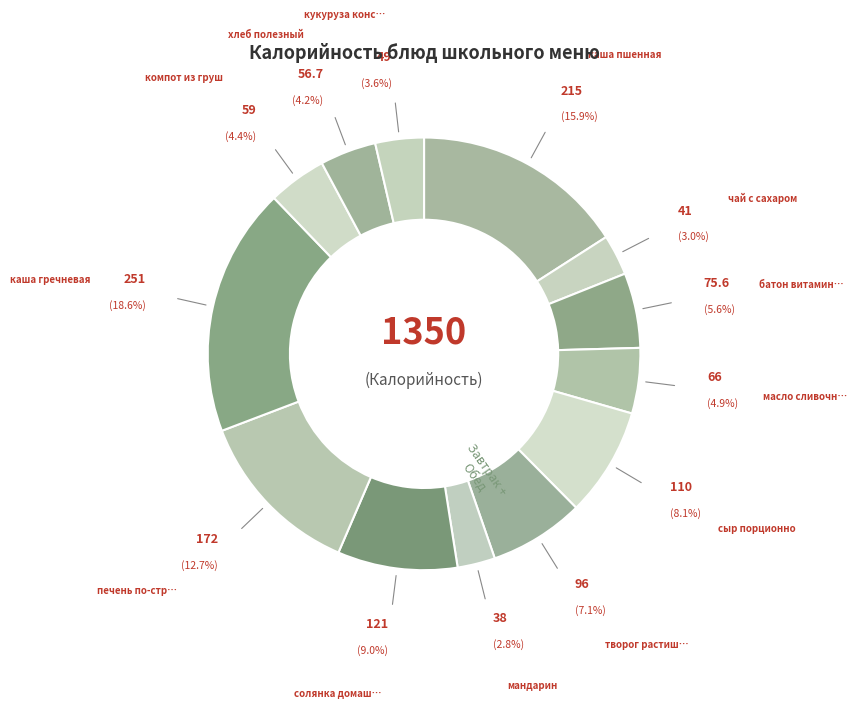

How many segments does this pie chart have?

13